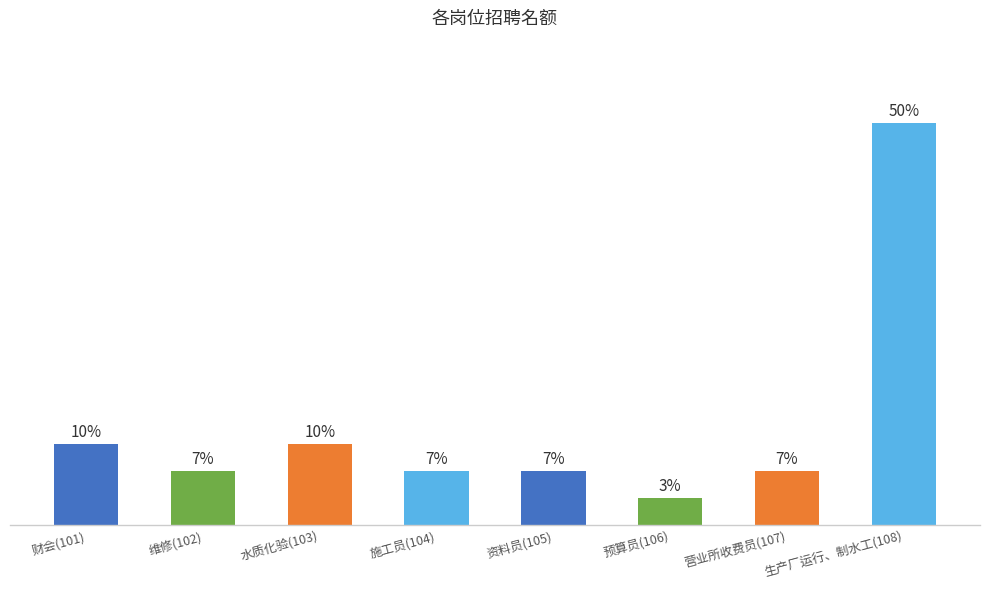

Does the chart contain any negative values?

No